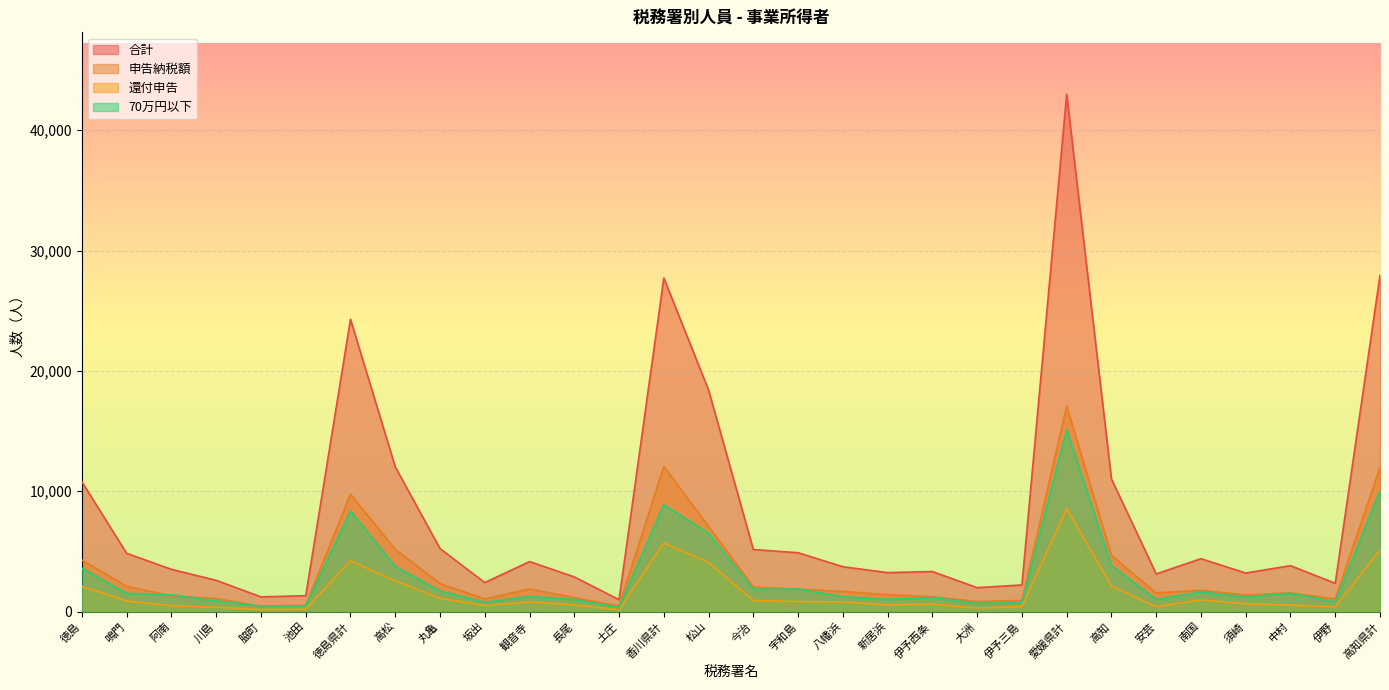

Which category has the lowest value in the 申告納税額 series?

脇町